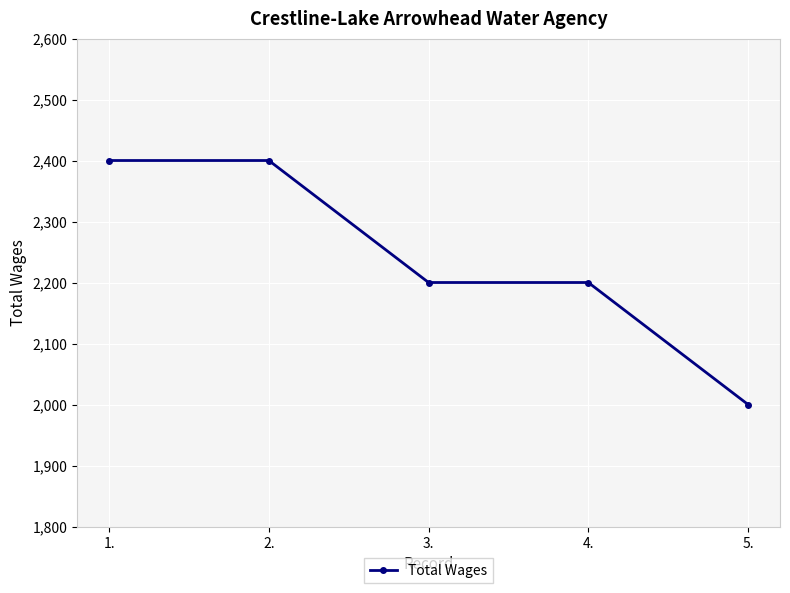

What is the value of the 3rd point from the left?

2200